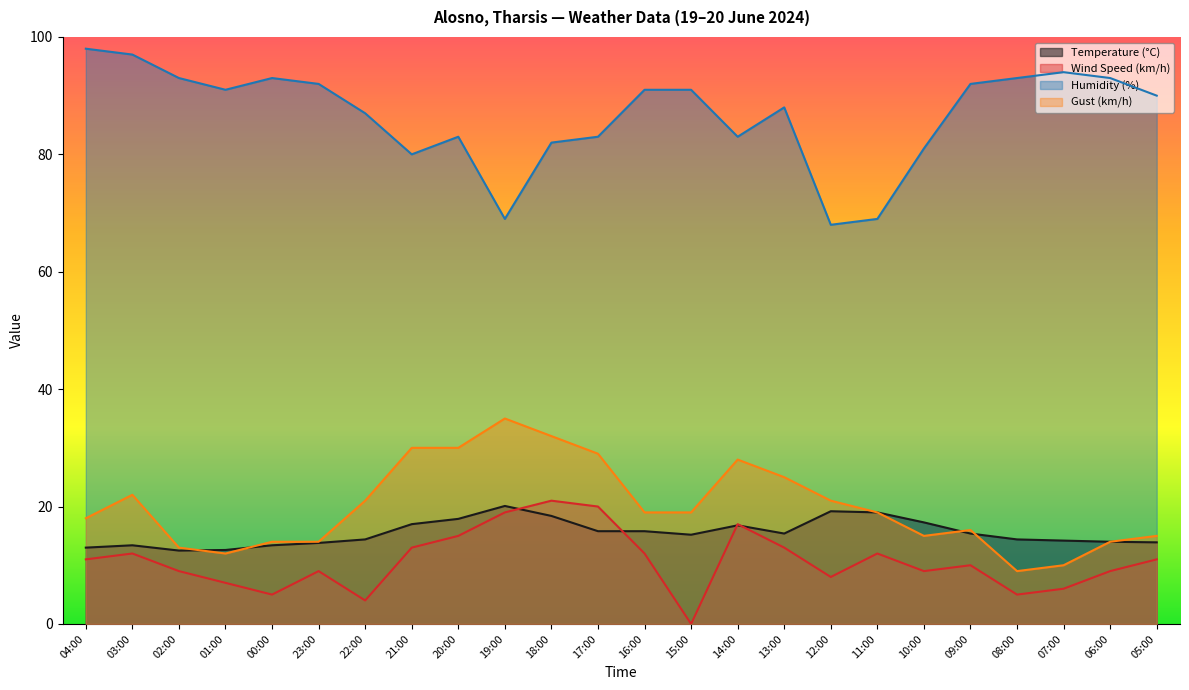

True or false: Wind Speed (km/h) has a value of 8.0 at 12:00.

True